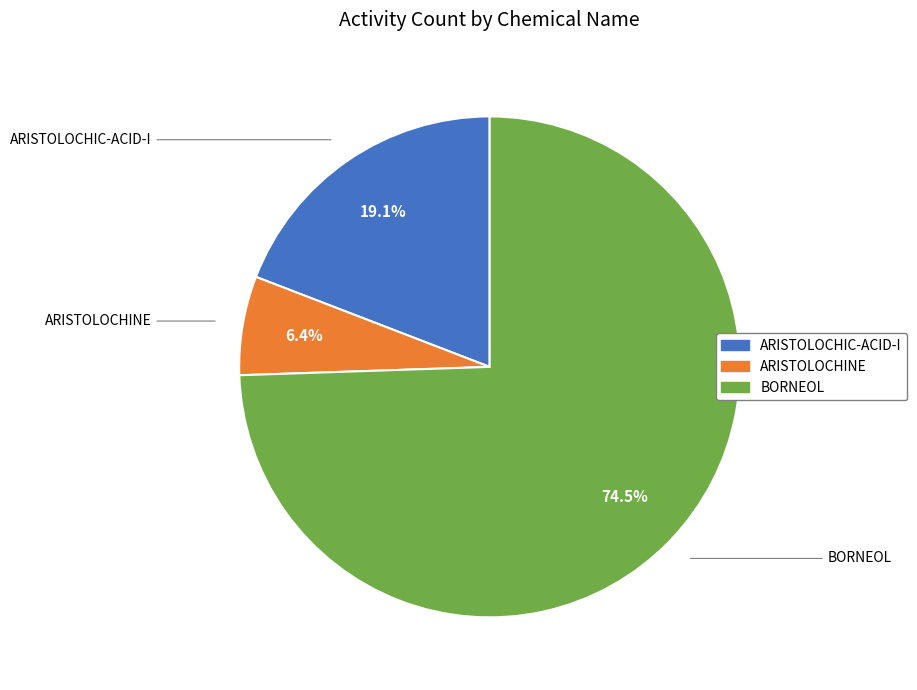

To the nearest percent, what is the difference between the largest and smallest slice percentages?

68%